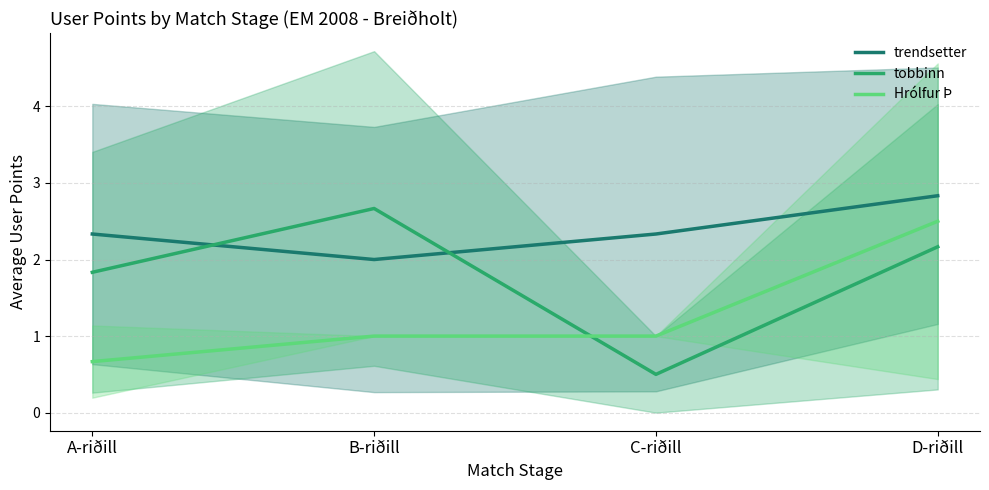

Where is trendsetter nearest to the value 2?

B-riðill